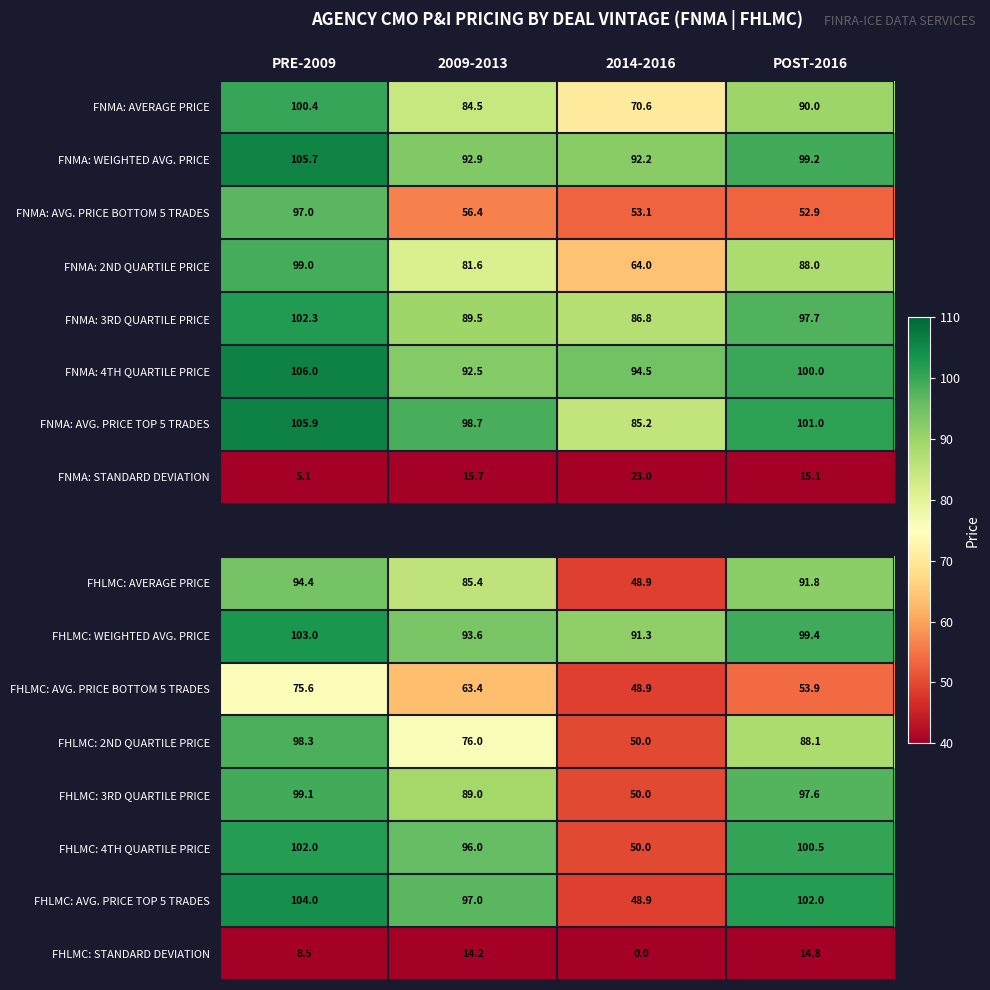

Is it true that FHLMC: 2ND QUARTILE PRICE equals 98.3 at PRE-2009?

True